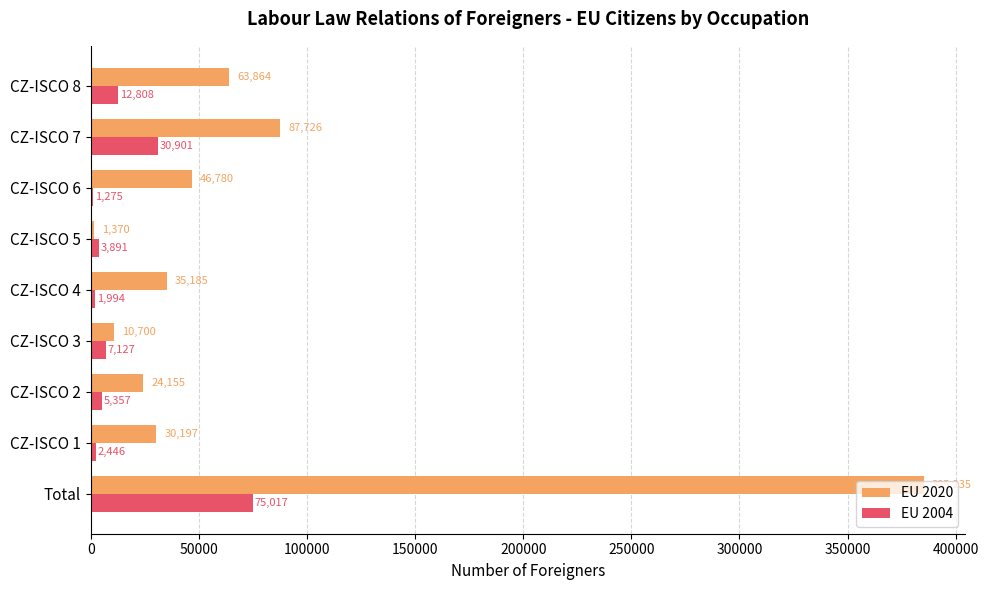

Between CZ-ISCO 1 and CZ-ISCO 6, which series saw the biggest shift?

EU 2020